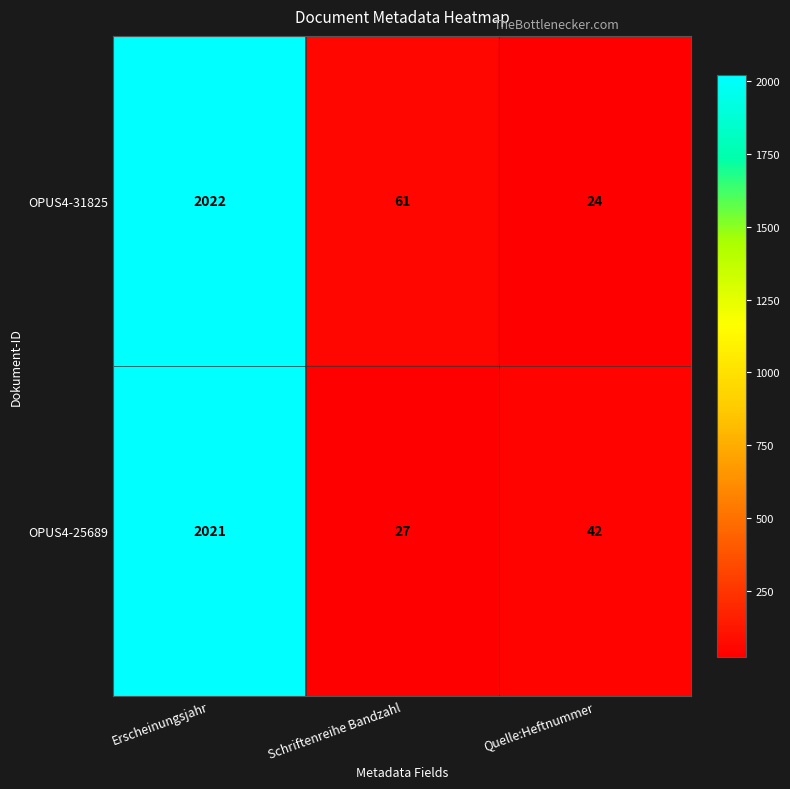

Rank the series by their average value, from lowest to highest.

OPUS4-25689, OPUS4-31825